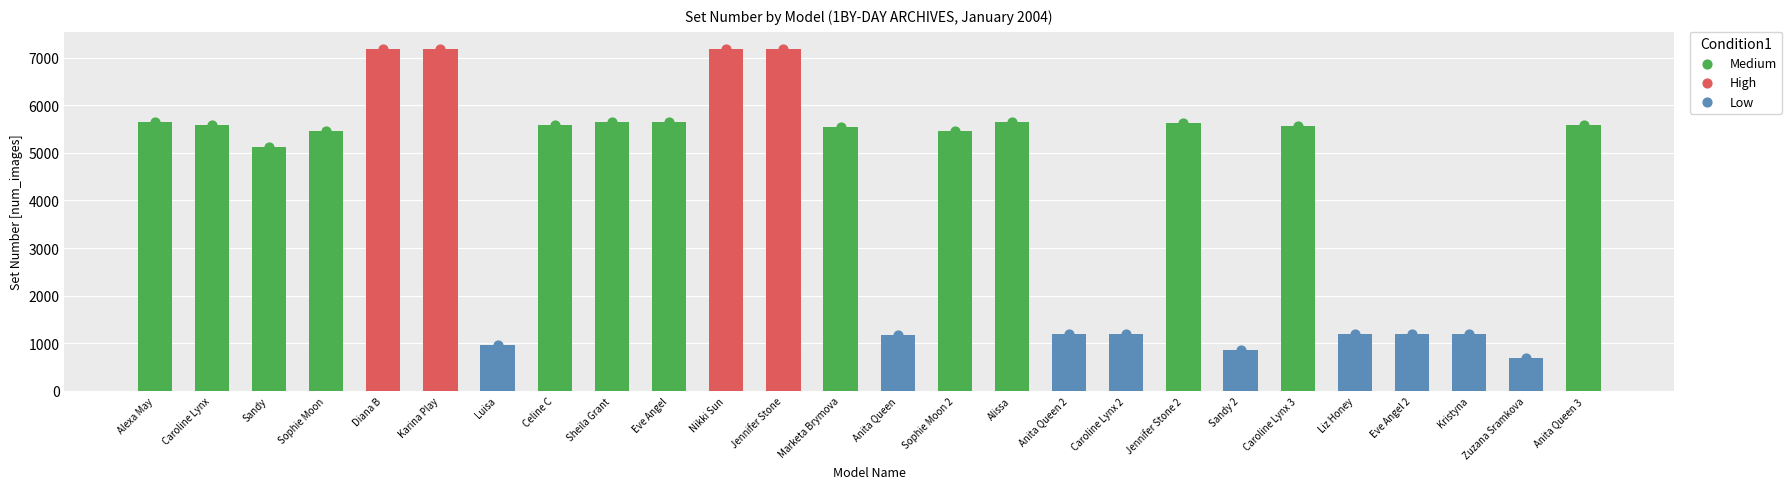

Between Liz Honey and Marketa Brymova, which is larger?

Marketa Brymova